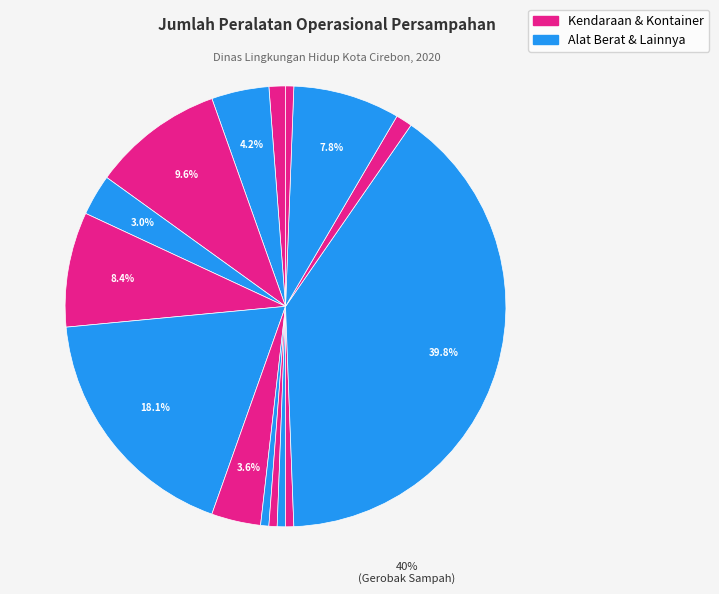

How many segments does this pie chart have?

15